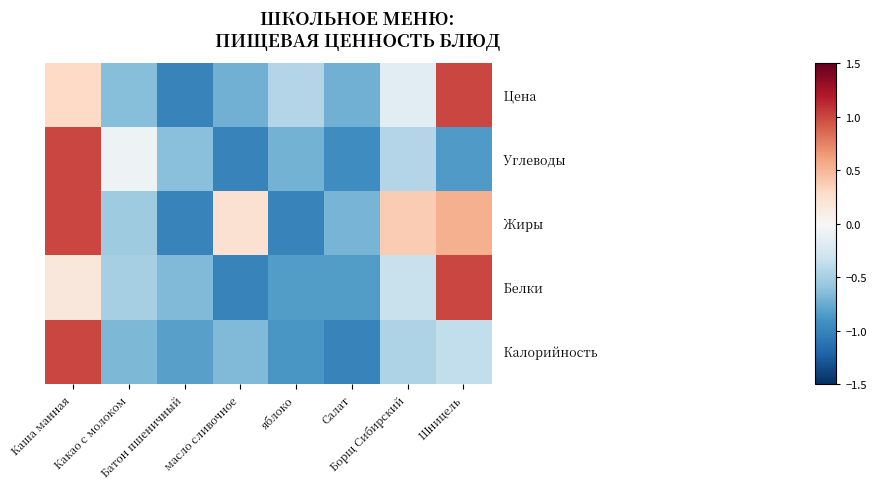

At which category is the sum across all series the highest?

Каша манная